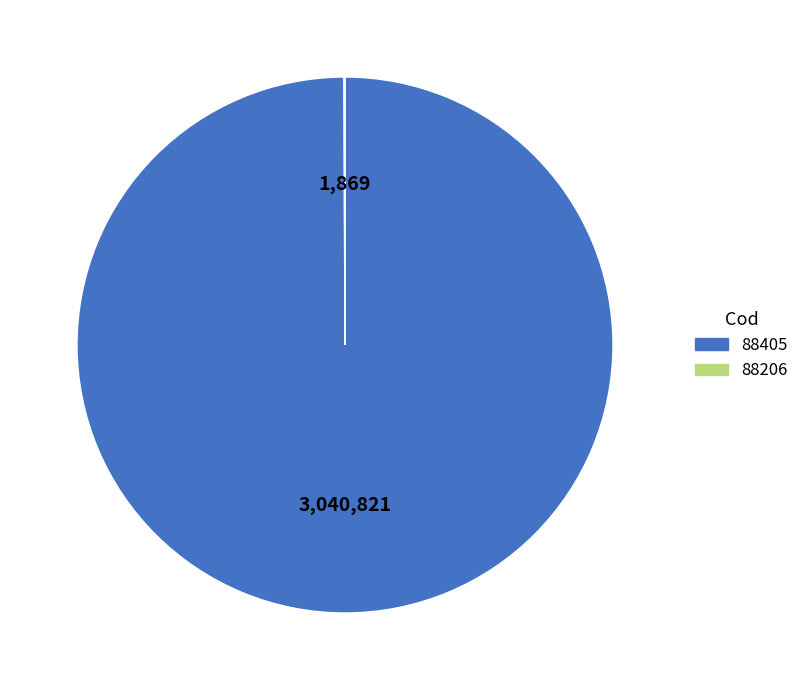

Which slice is the largest?

88405